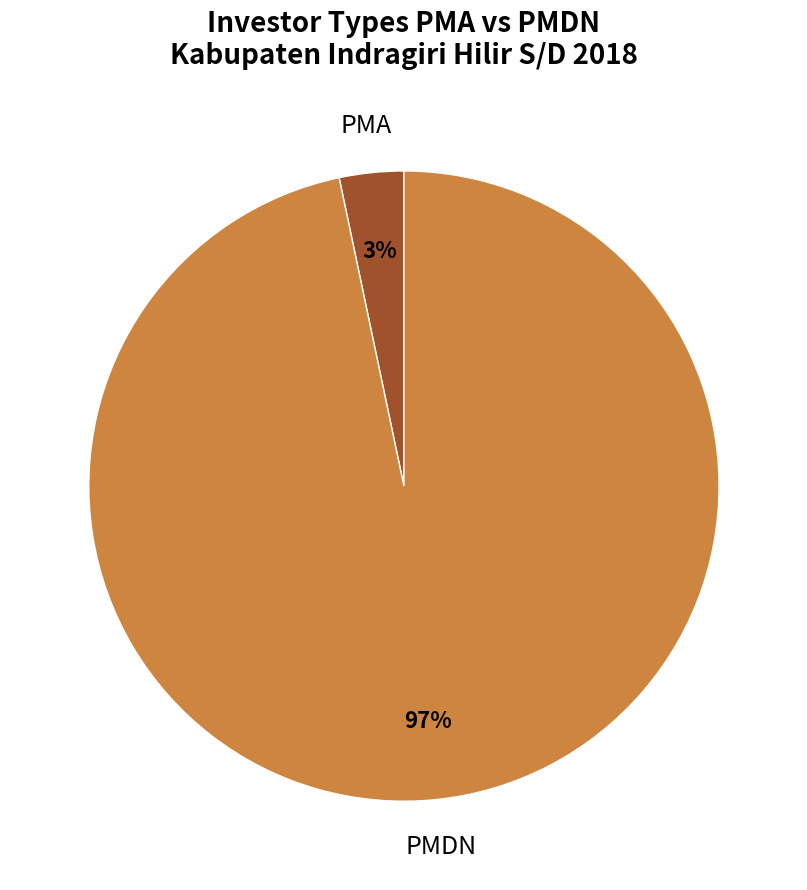

How many slices are in this pie chart?

2